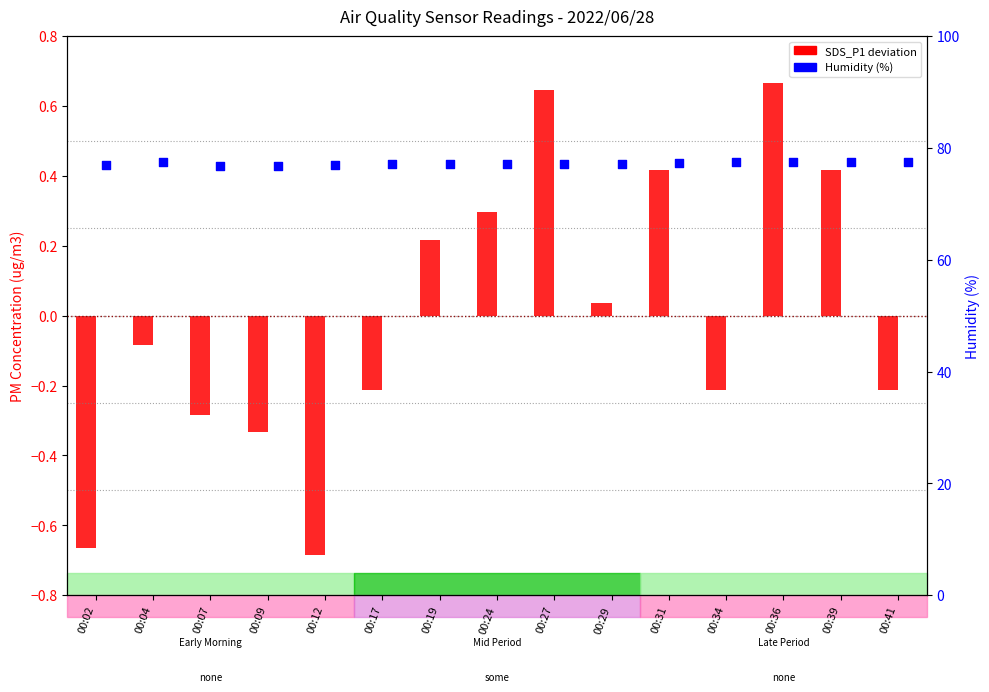

At how many categories does at least one series exceed 14?

15